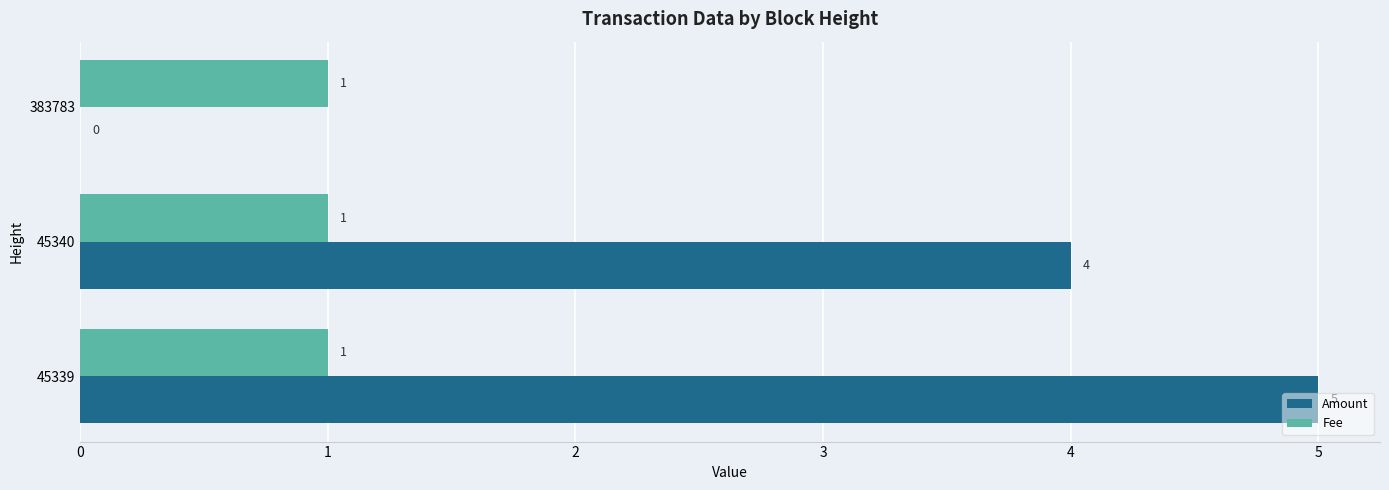

Between 383783 and 45340, which series saw the biggest shift?

Amount